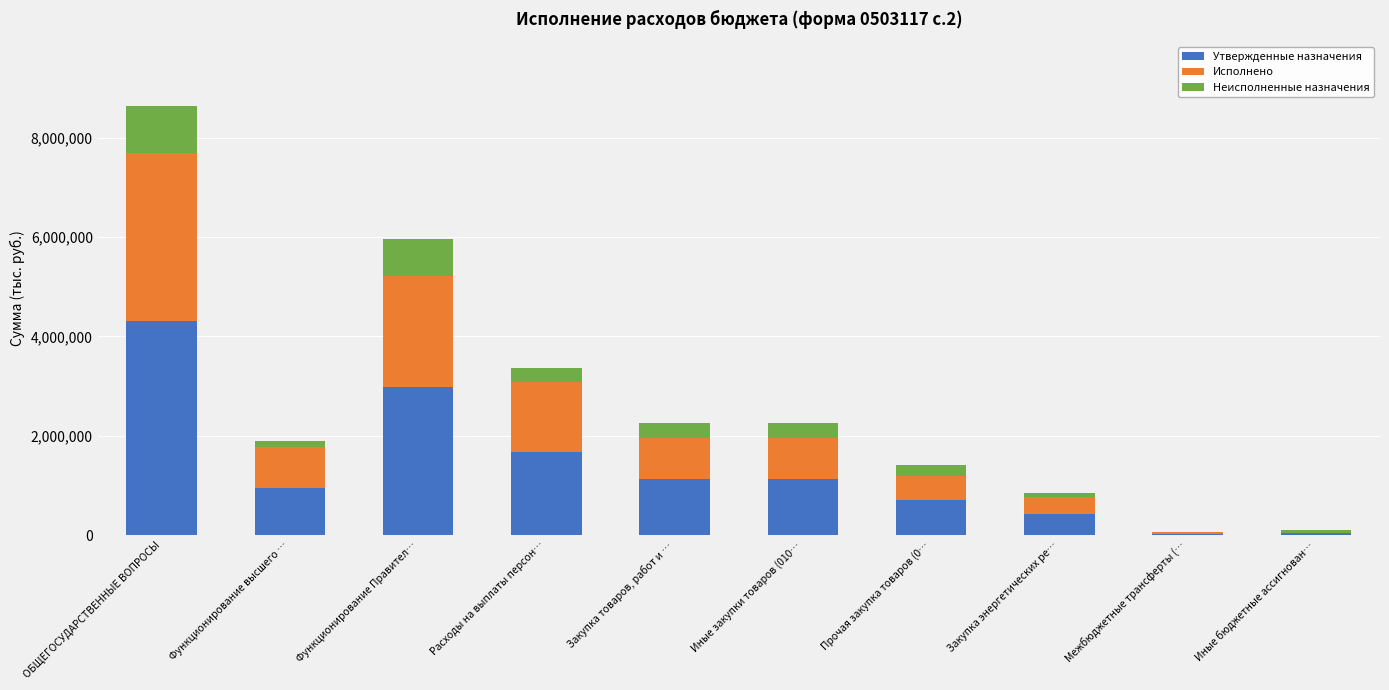

How many distinct data groups are displayed?

3